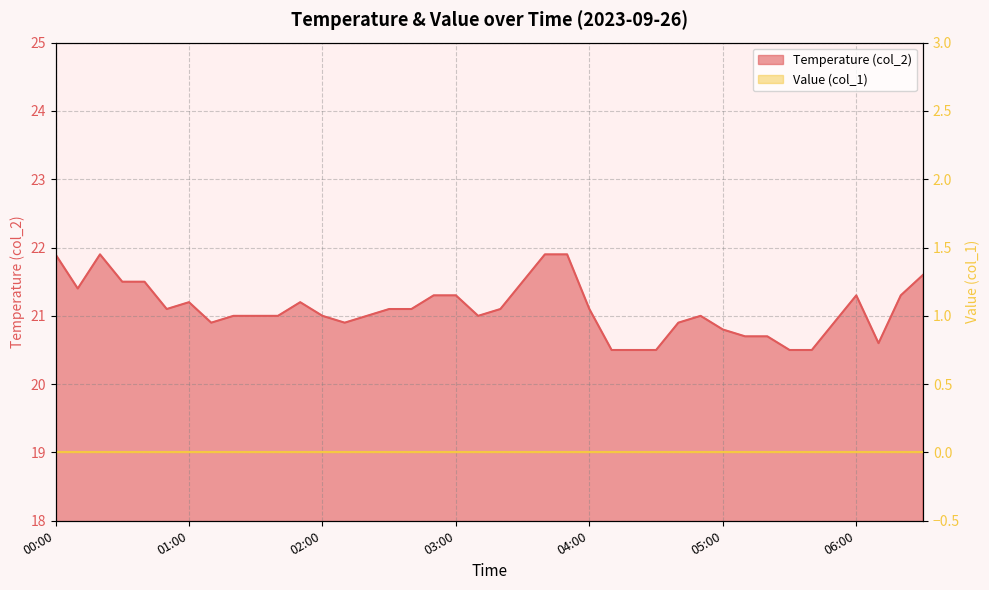

Is it true that the value at 01:20 is 33.3?

False